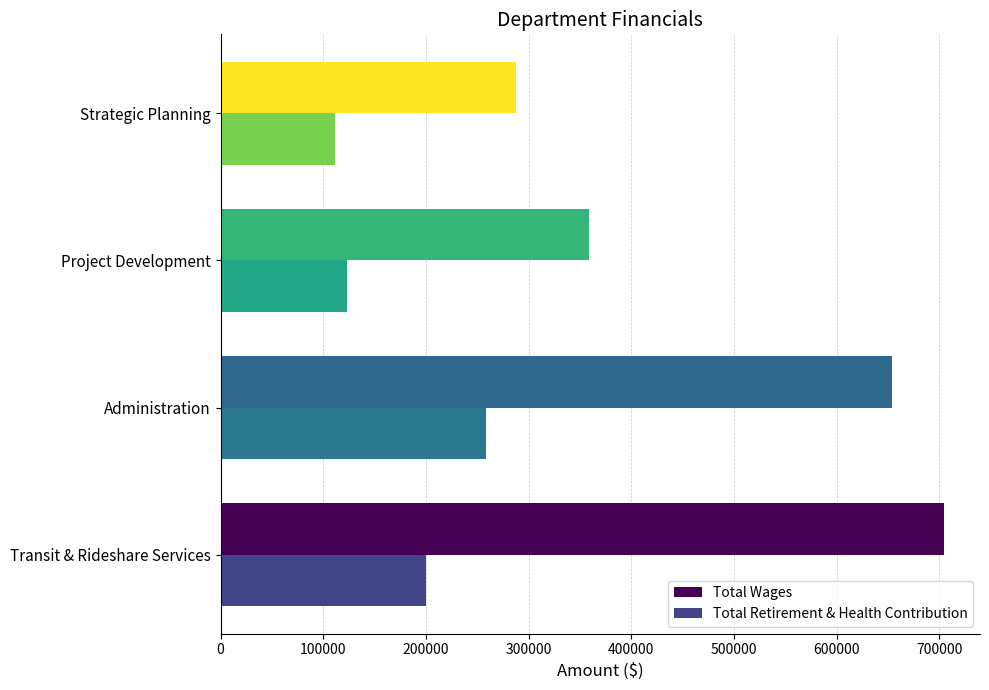

List the series in order of their overall mean, highest first.

Total Wages, Total Retirement & Health Contribution